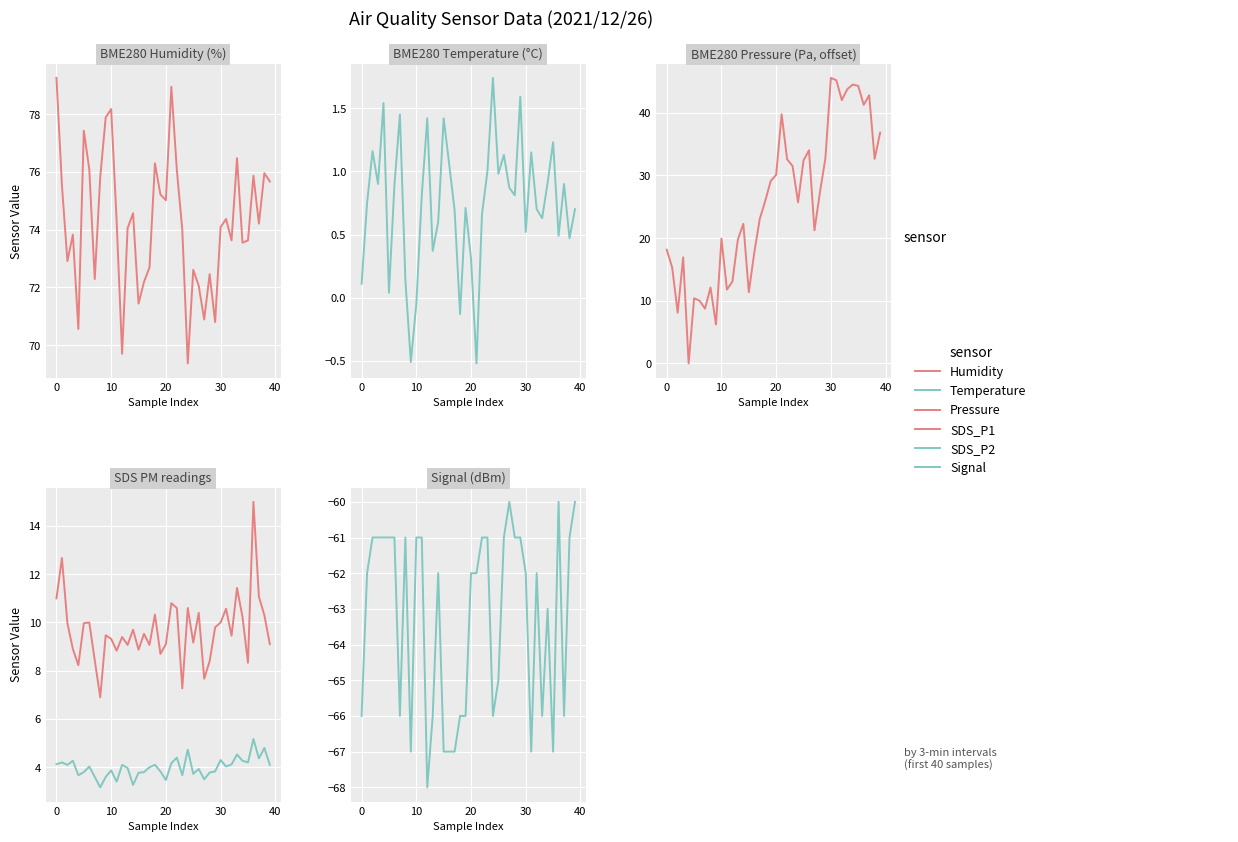

What is the average value of the SDS_P1 series?

9.7